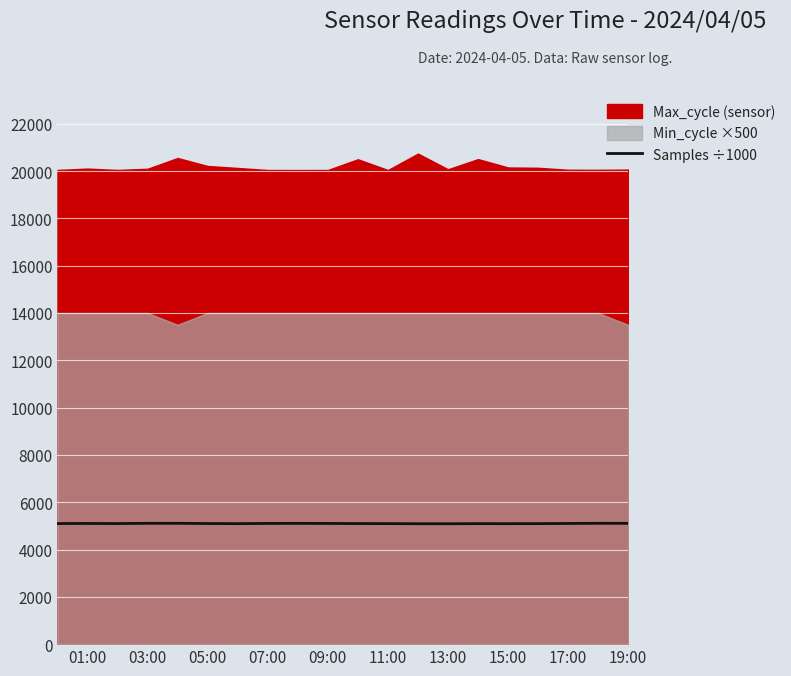

Is it true that Samples ÷1000 equals 2165.2 at 05:00?

False